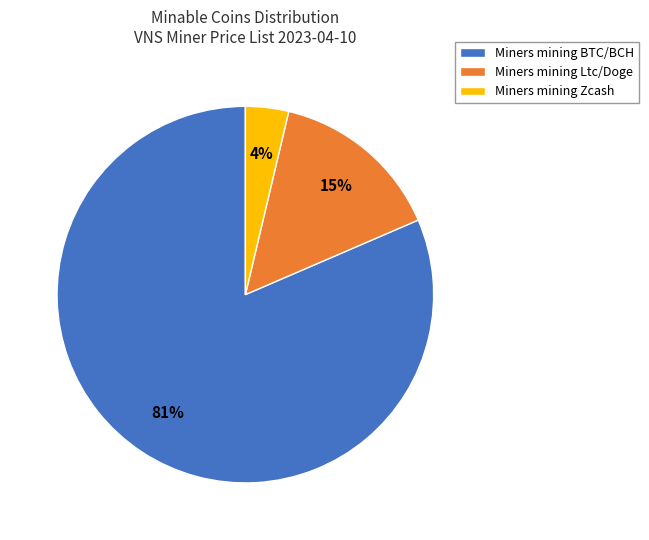

Which has a higher value, Miners mining BTC/BCH or Miners mining Ltc/Doge?

Miners mining BTC/BCH